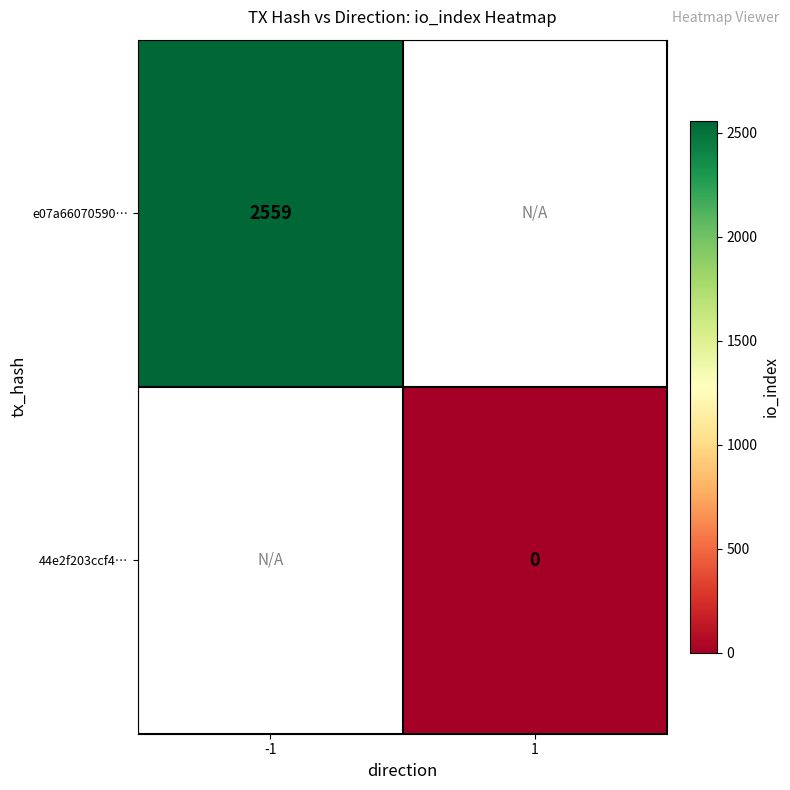

At how many categories does at least one series exceed 830?

1